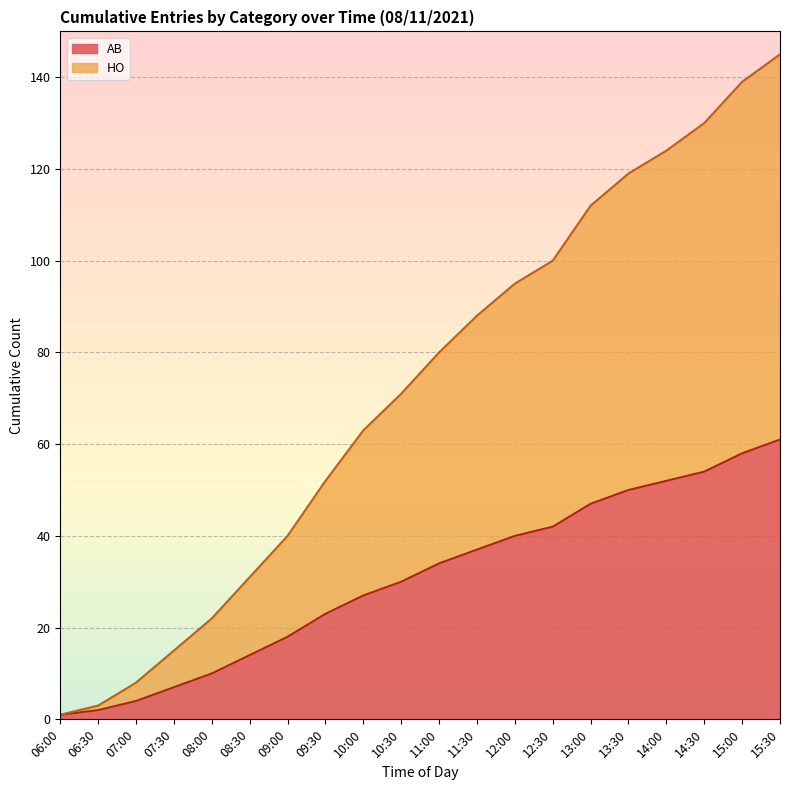

What is the change in value from 10:00 to 14:00?

+61